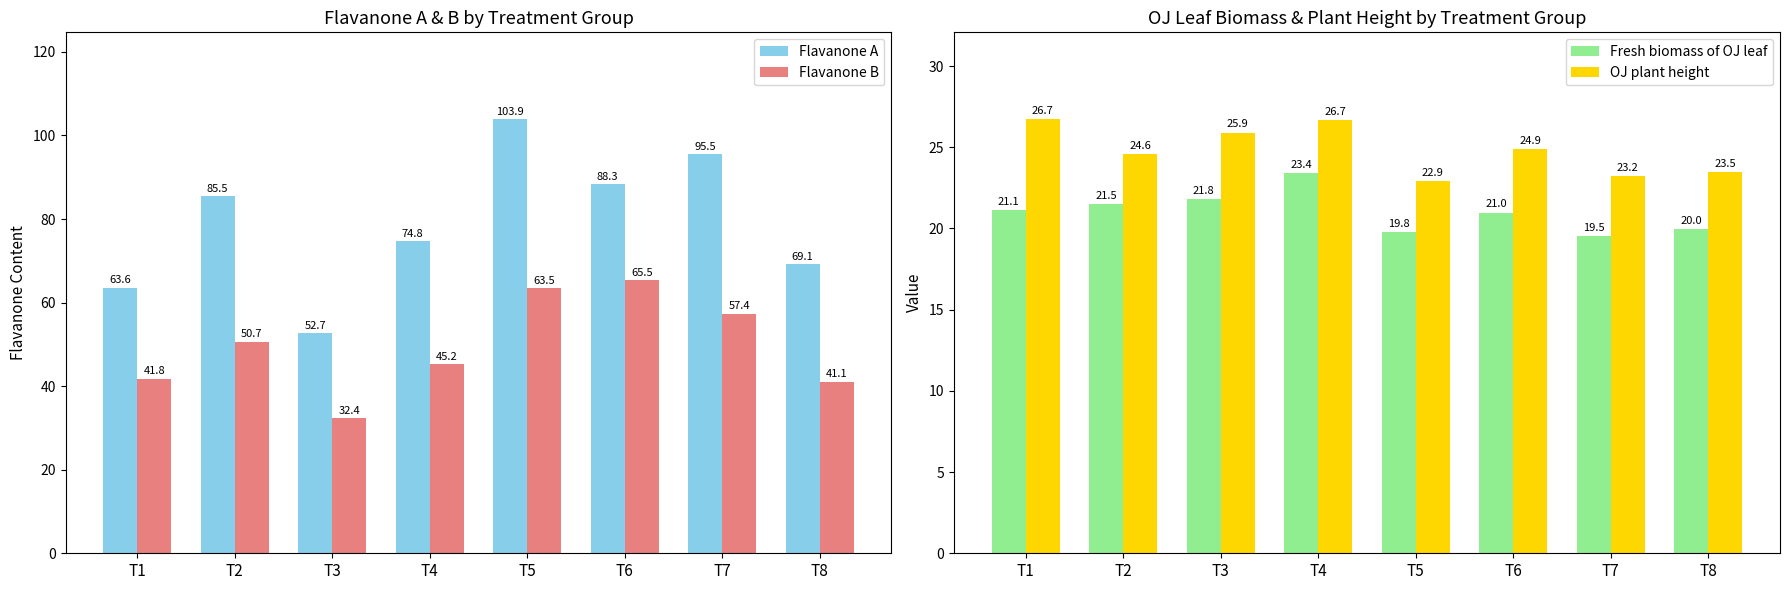

What are all the series names shown in the legend?

Flavanone A, Flavanone B, Fresh biomass of OJ leaf, OJ plant height